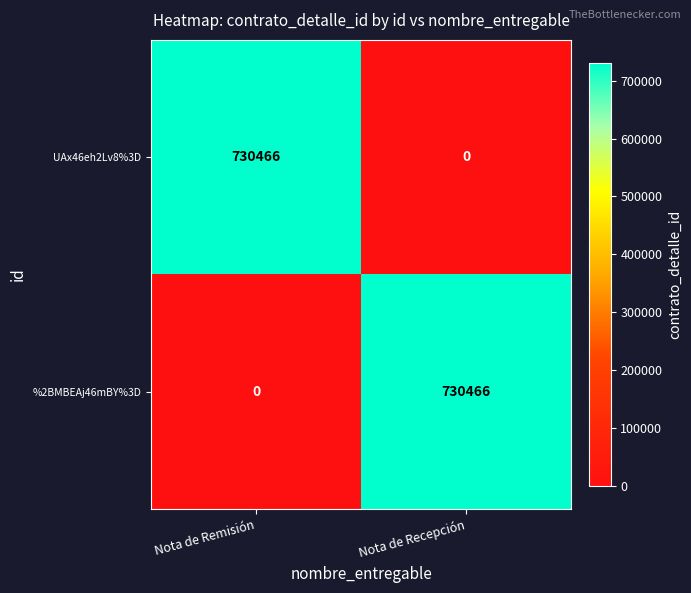

What is the sum of the UAx46eh2Lv8%3D values at Nota de Remisión and Nota de Recepción?

730466